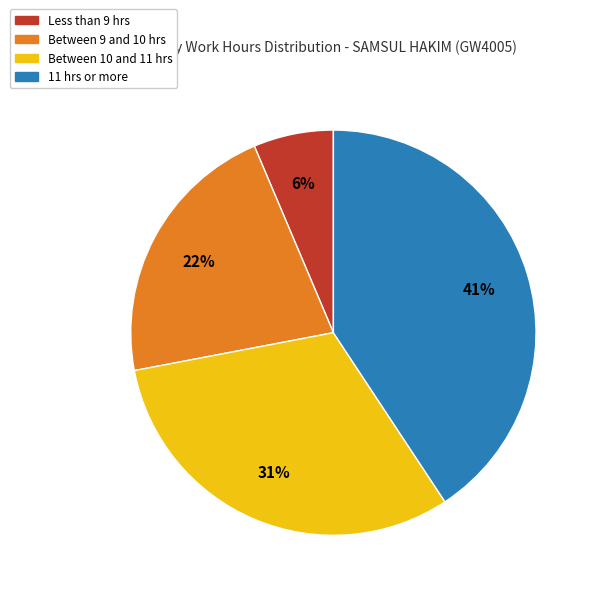

Approximately how many times larger is the value at Between 9 and 10 hrs compared to Between 10 and 11 hrs?

0.7